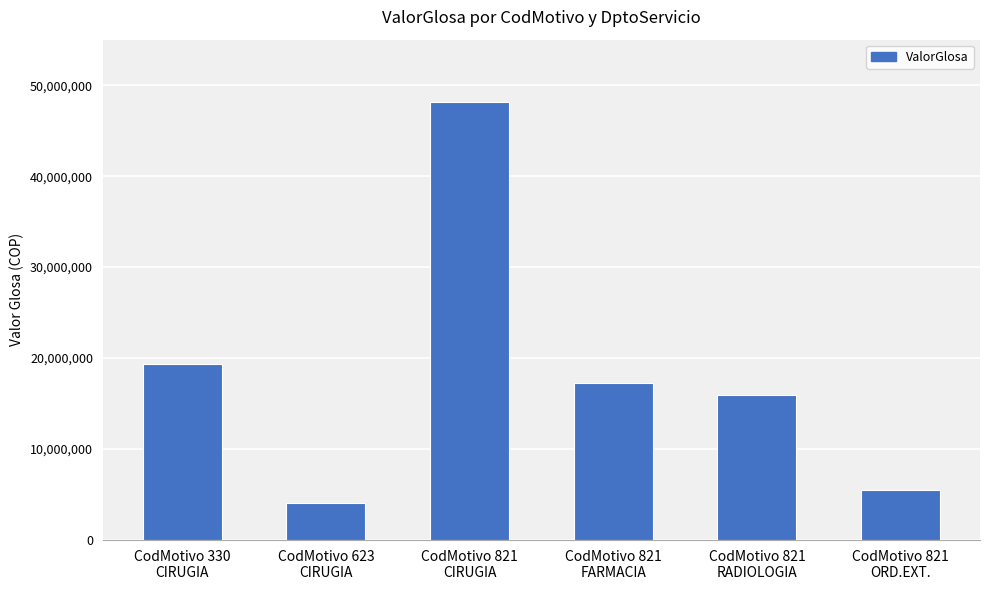

At which label does the data first exceed 17255943?

CodMotivo 330
CIRUGIA